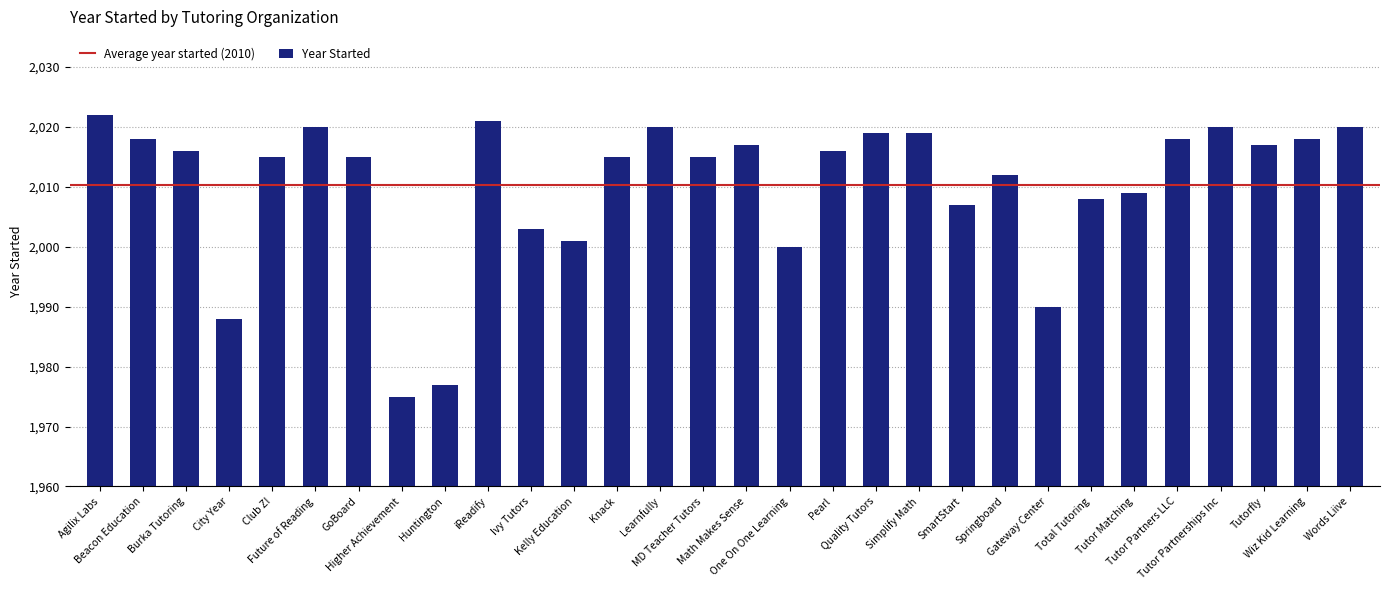

What is the value of the 28th bar from the left?

2017